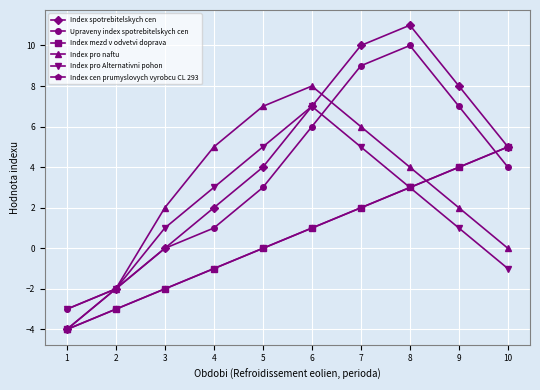

Between 1 and 4, which is larger?

4